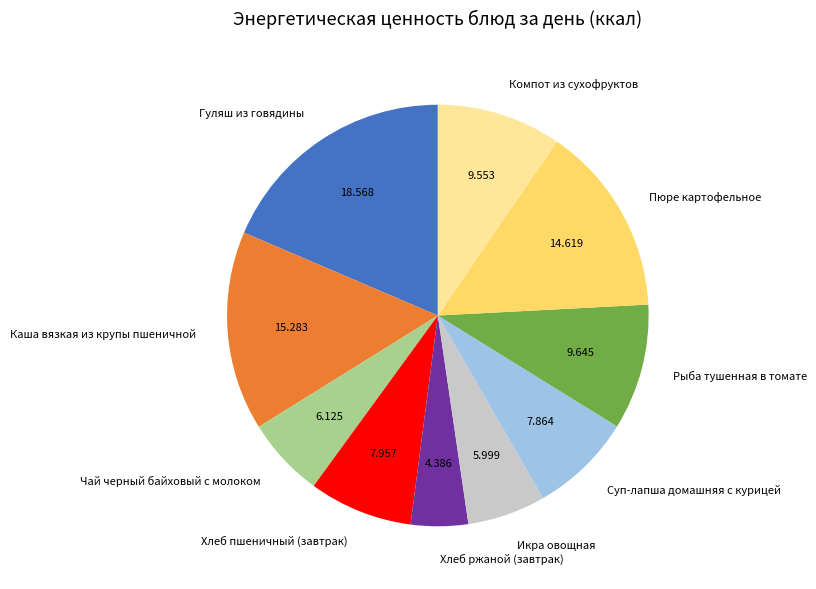

What is the smallest slice in the pie chart?

Хлеб ржаной (завтрак)